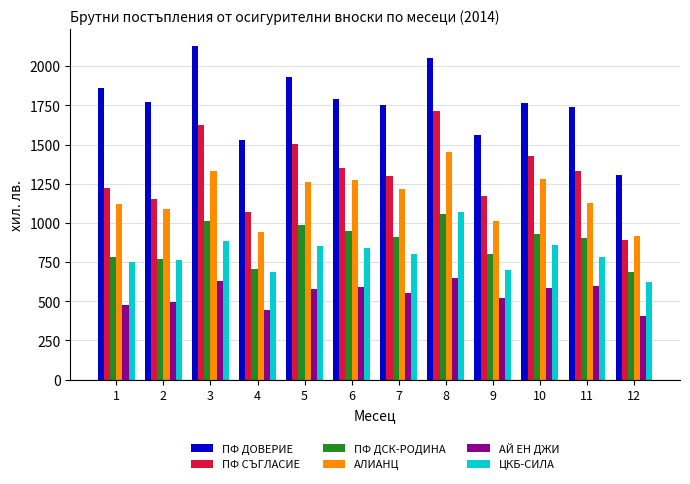

What is the average value of the ПФ ДОВЕРИЕ series?

1767